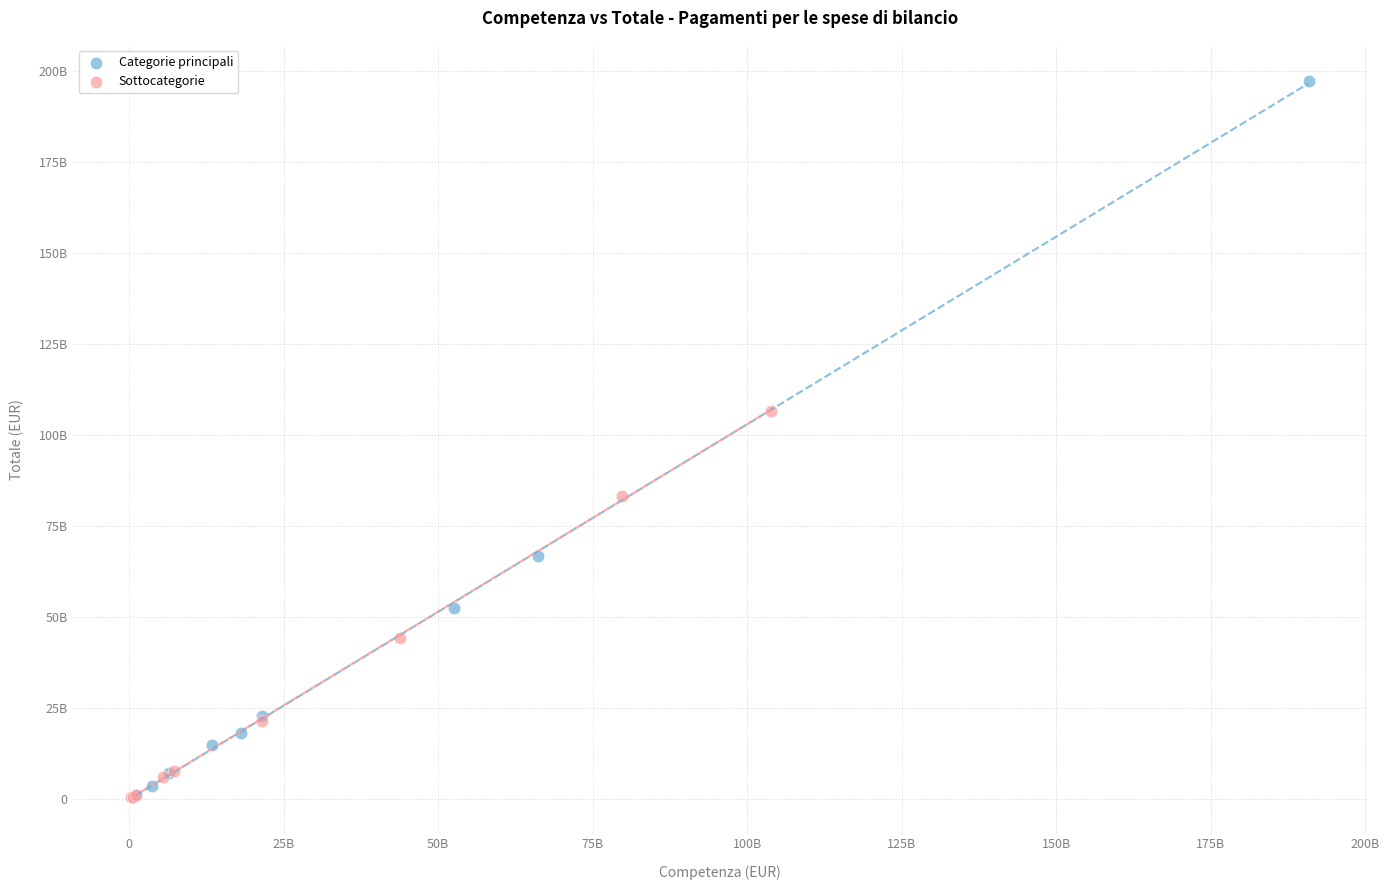

Which series contains the highest Y value?

Categorie principali